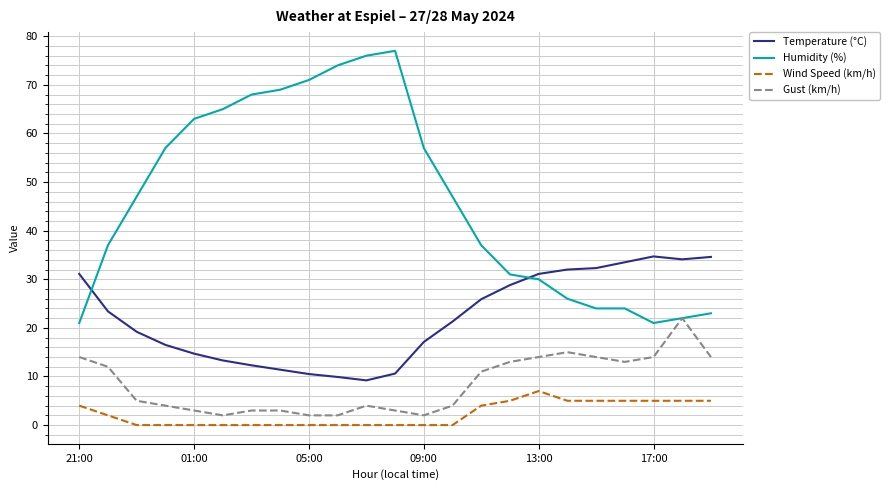

True or false: Temperature (°C) and Gust (km/h) intersect in this chart.

False